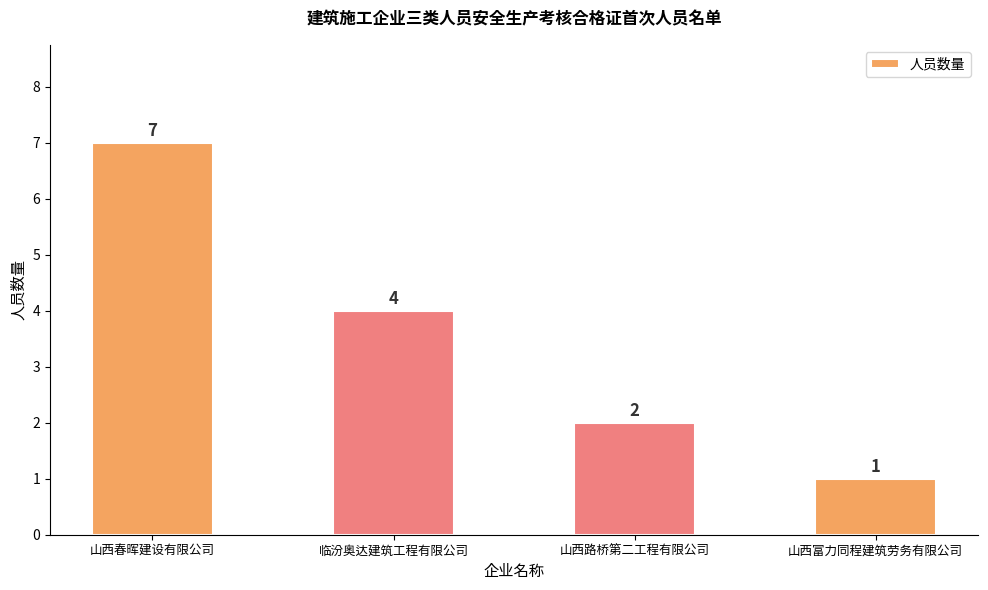

Are the bars horizontal?

No